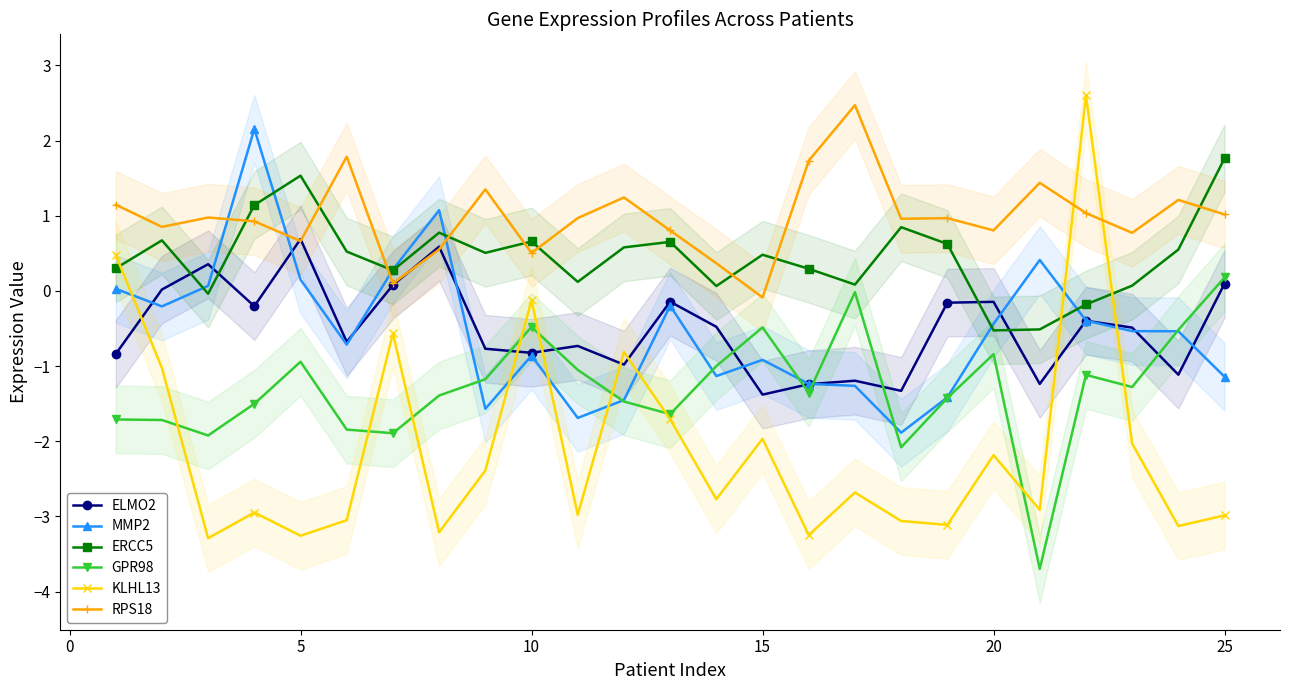

The MMP2 series shows 0.2 at 5. True or false?

True